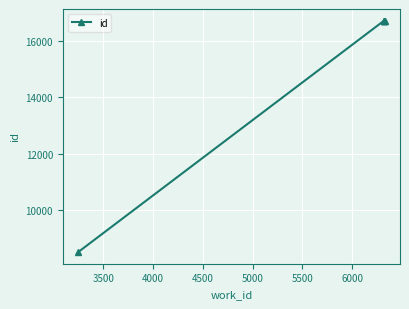

True or false: there are more than 2 points higher than both neighbors.

False